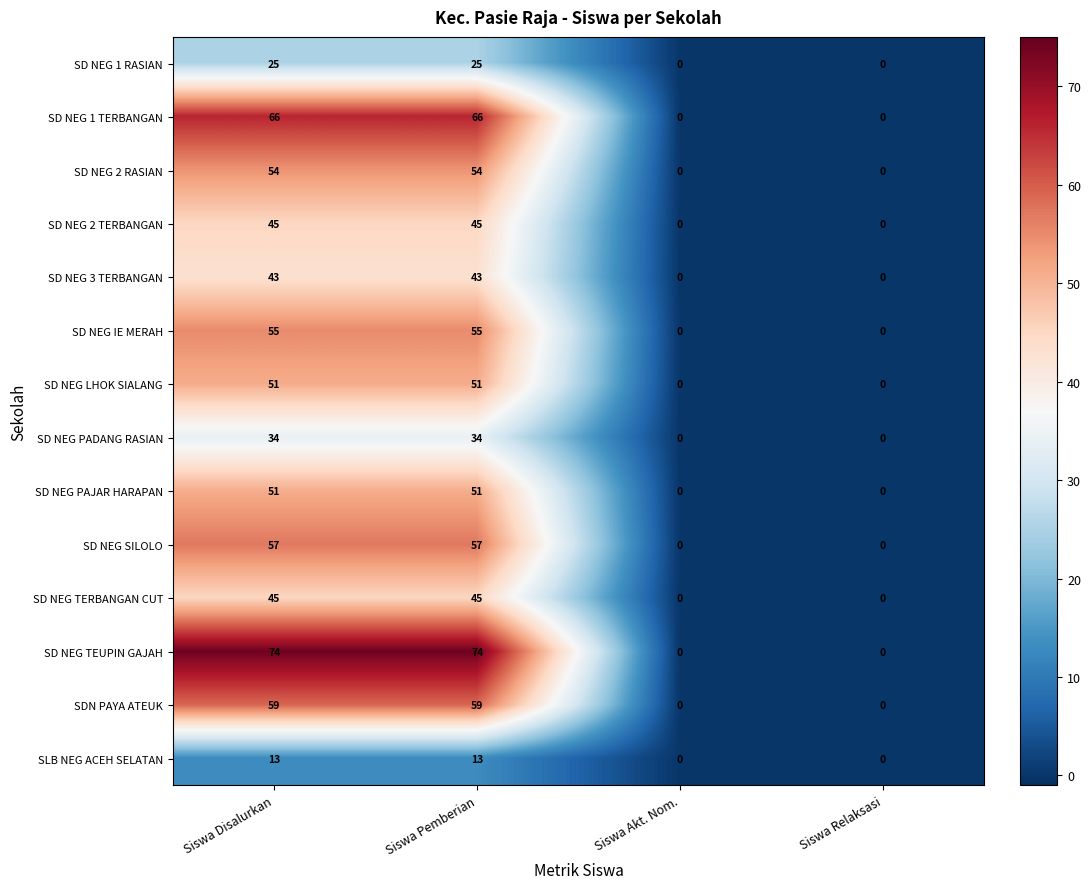

Is it true that SD NEG 1 TERBANGAN equals 101 at Siswa Disalurkan?

False